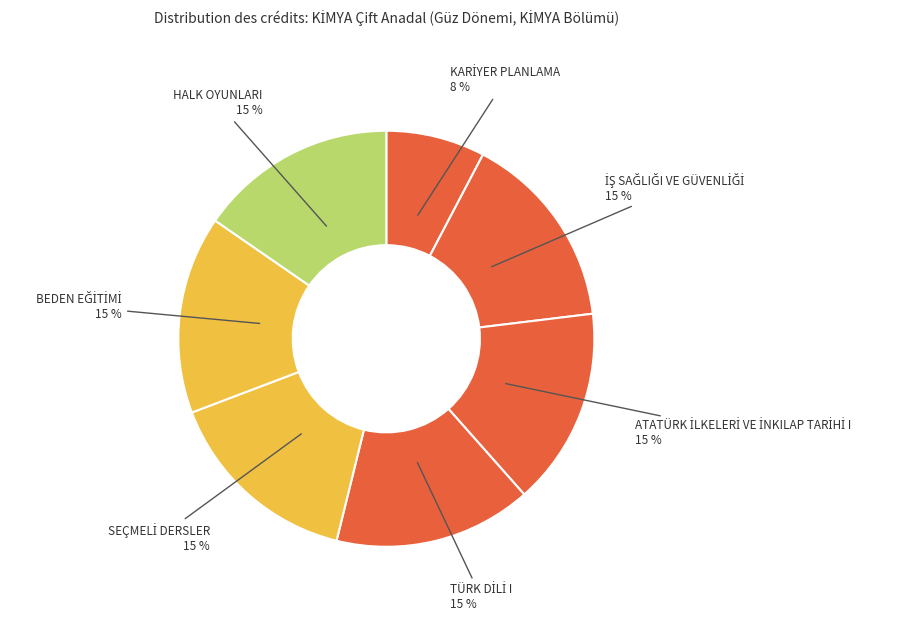

How many segments does this pie chart have?

7